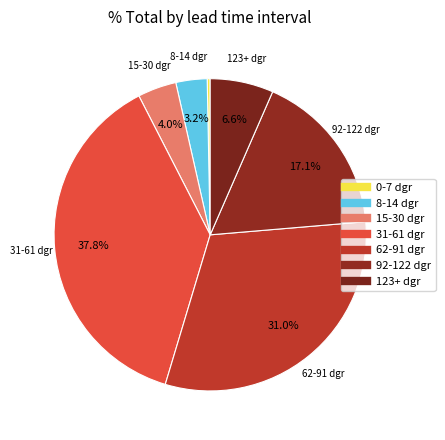

How many segments does this pie chart have?

7